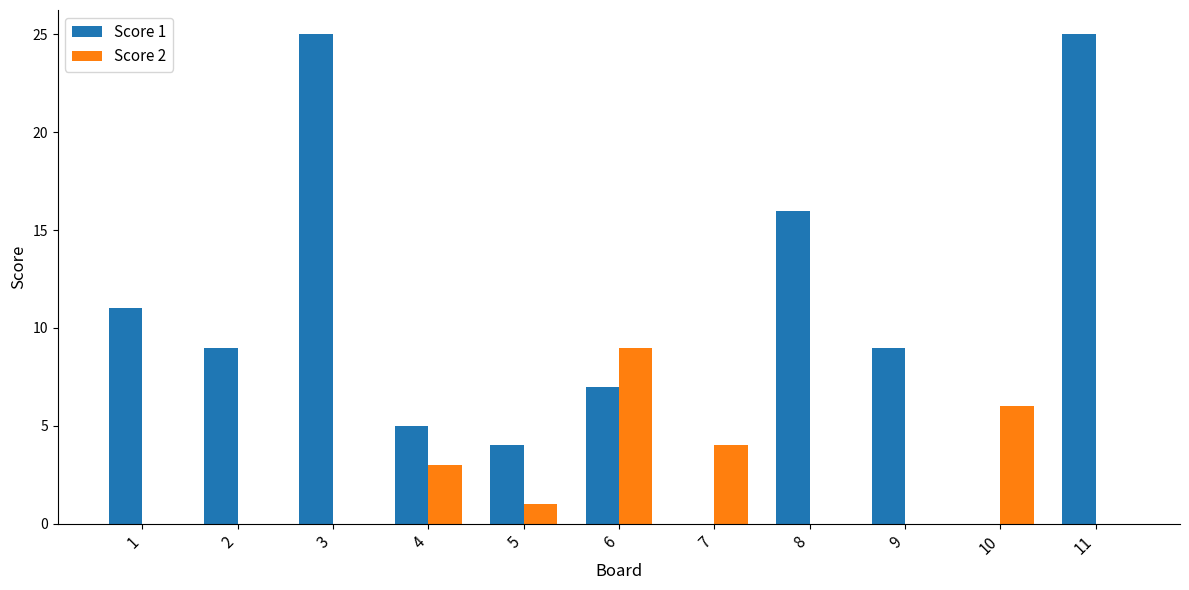

Which series changed the most between 2 and 10?

Score 1